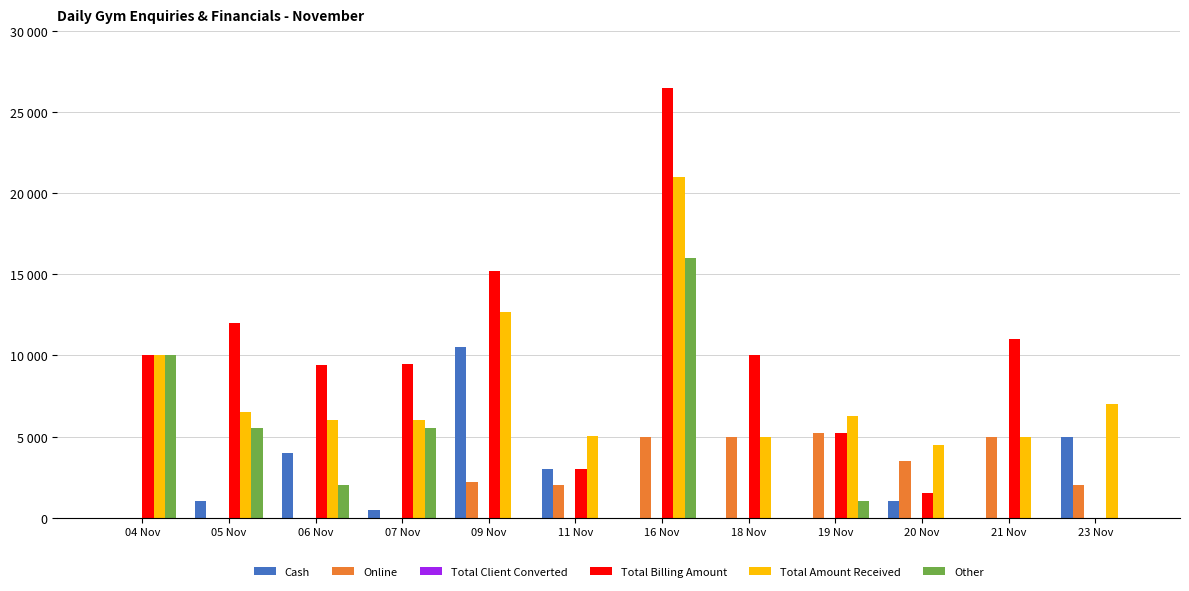

Reading left to right, transcribe all the data shown in this chart.

Cash: 0	1000	4000	500	10500	3000	0	0	0	1000	0	5000
Online: 0	0	0	0	2200	2020	5000	5000	5250	3500	5000	2000
Total Client Converted: 2	3	3	2	3	2	3	2	1	1	1	0
Total Billing Amount: 10000	12000	9400	9500	15200	3000	26499	10000	5250	1500	11000	0
Total Amount Received: 10000	6500	6000	6000	12700	5020	20999	5000	6250	4500	5000	7000
Other: 10000	5500	2000	5500	0	0	15999	0	1000	0	0	0